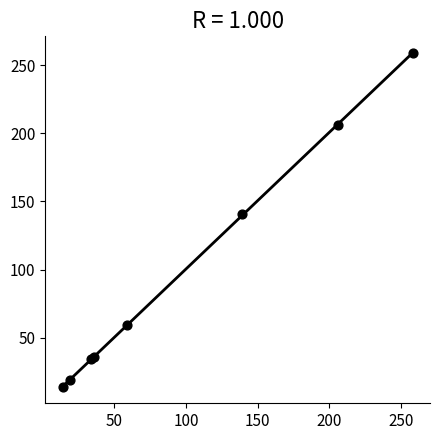

What Y value in the scatter plot is closest to 136?

141